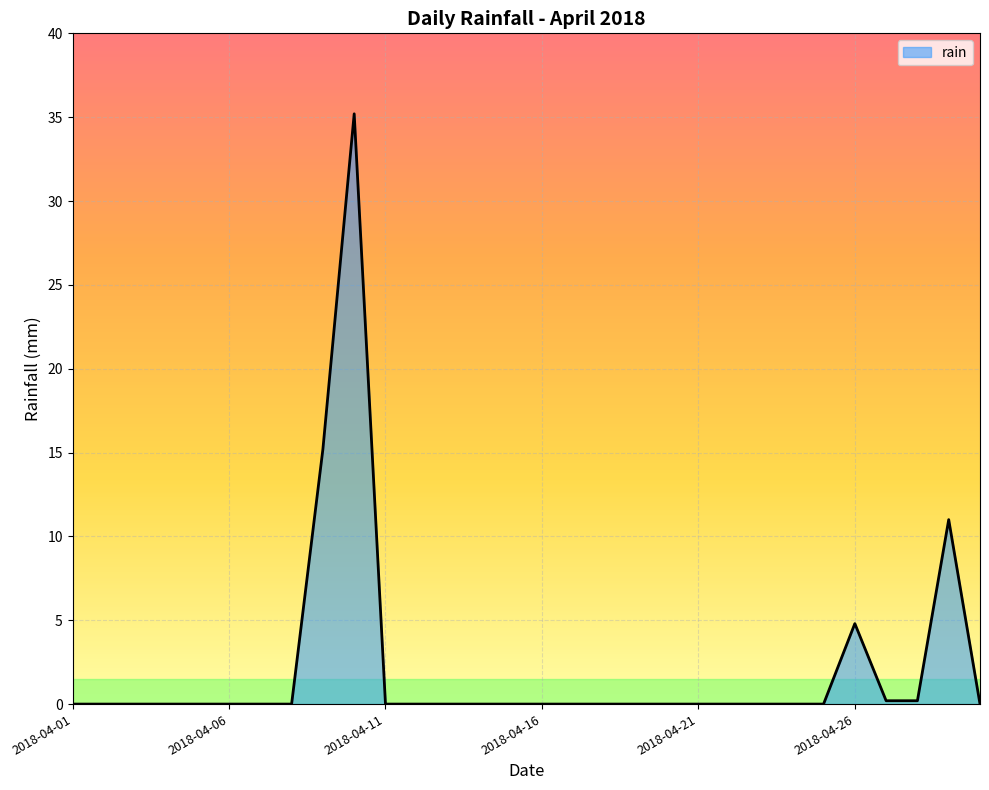

What is the maximum value shown in the chart?

35.2